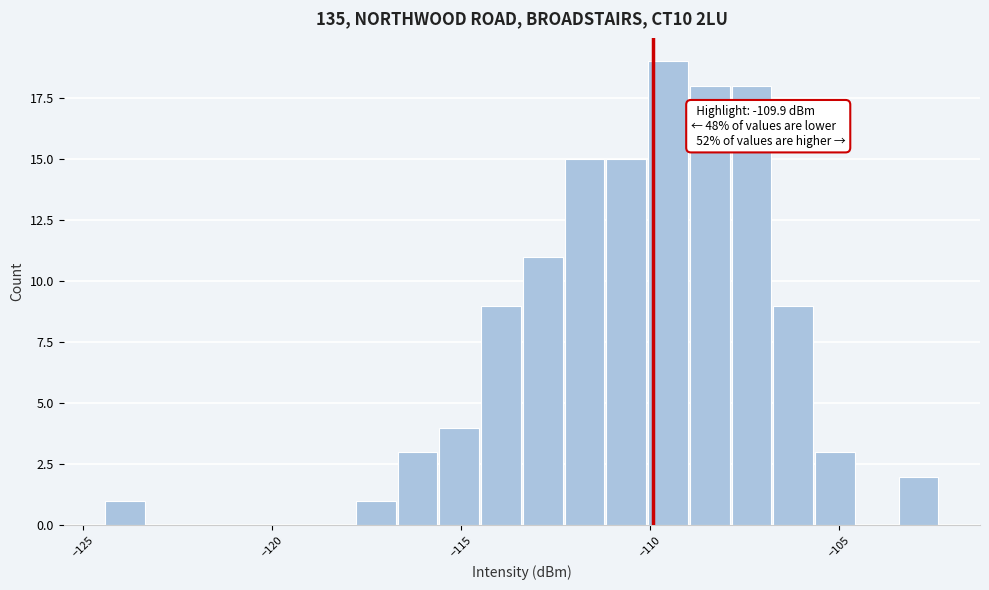

Read against the x-axis, roughly where is the centre of the tallest bar?

-109.5